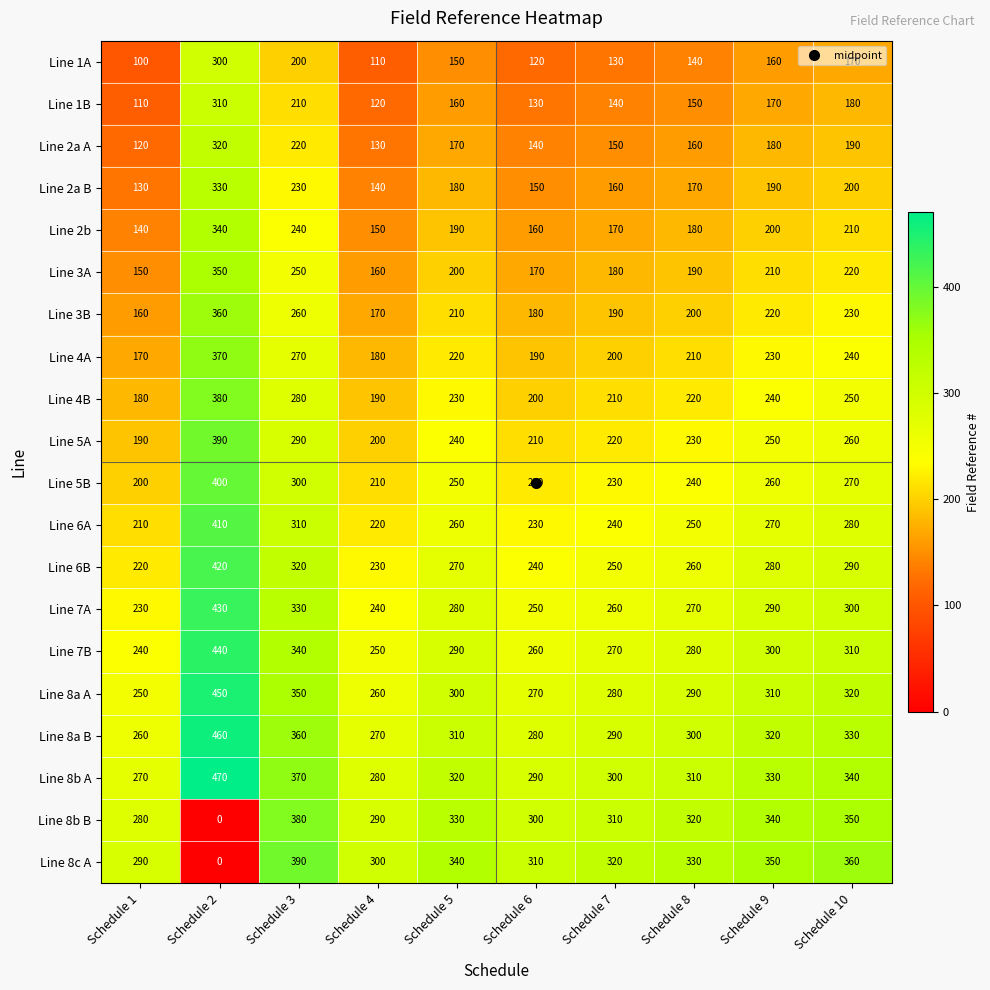

Rank the series at Schedule 3 from highest to lowest value.

Line 8c A, Line 8b B, Line 8b A, Line 8a B, Line 8a A, Line 7B, Line 7A, Line 6B, Line 6A, Line 5B, Line 5A, Line 4B, Line 4A, Line 3B, Line 3A, Line 2b, Line 2a B, Line 2a A, Line 1B, Line 1A